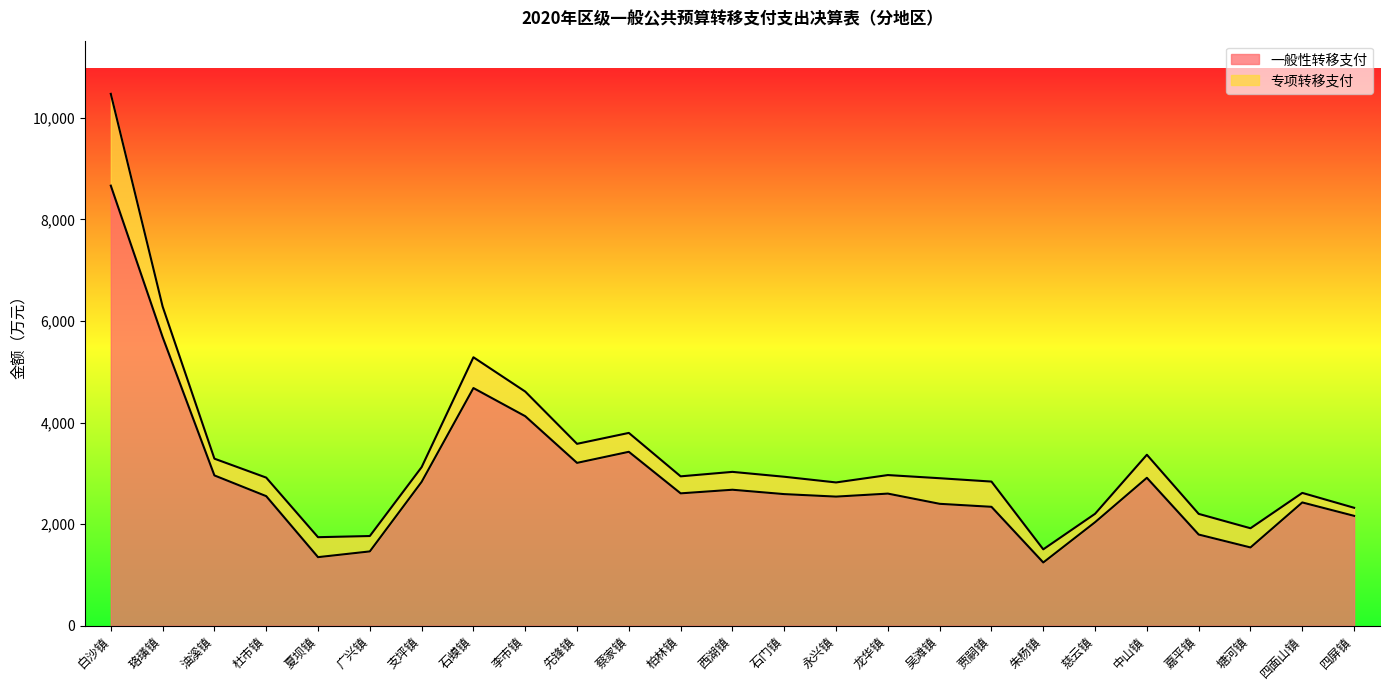

Where is the first local maximum?

石蟆镇